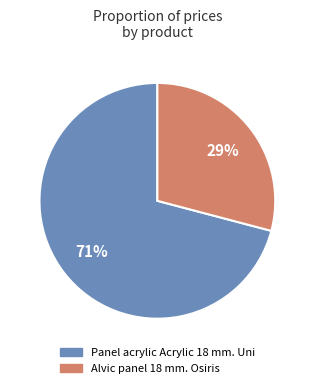

How many segments does this pie chart have?

2